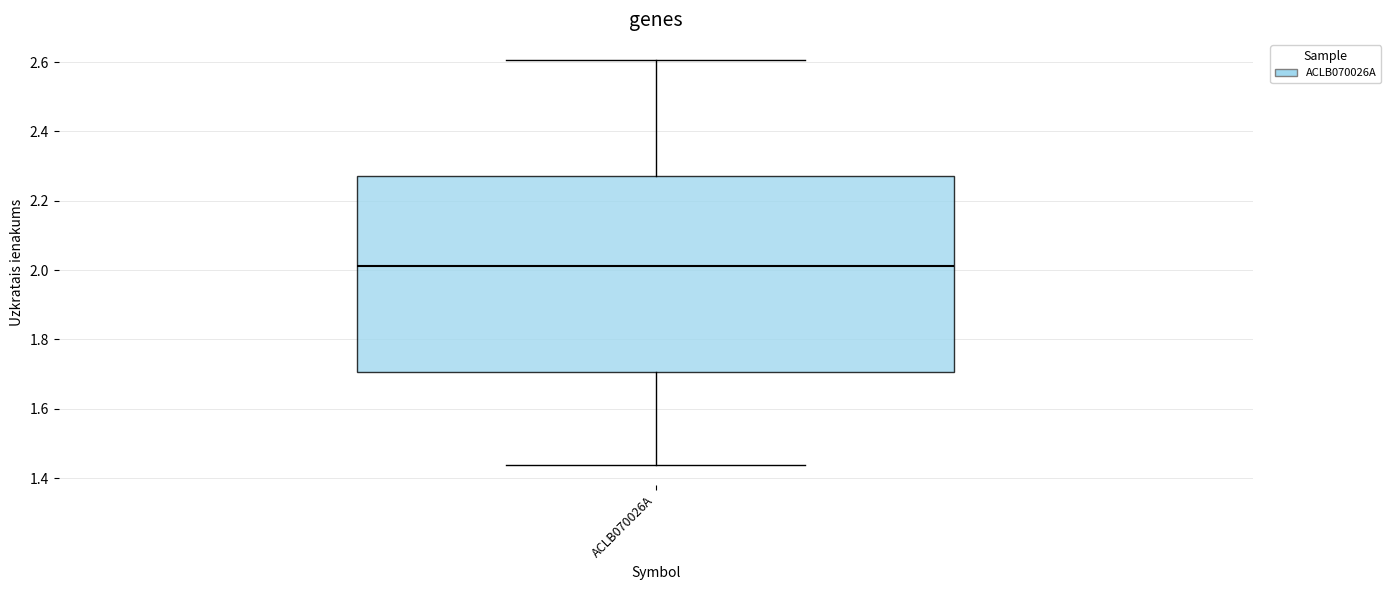

Read this box plot against the y-axis: the position of the median line, the range covered by the box, and the ends of both whiskers. The values are not printed on the chart, so give them approximately, as read against the axis.

median 2.02, box 1.70 to 2.28, whiskers 1.44 to 2.60